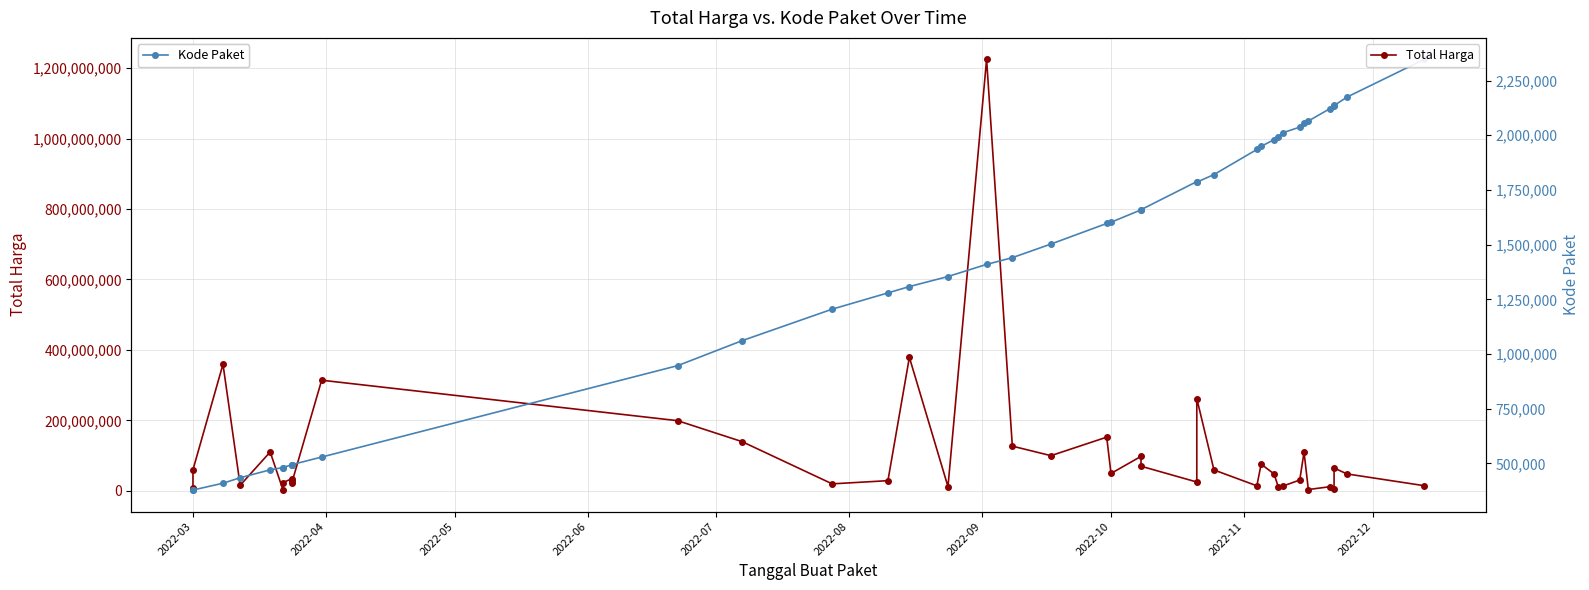

Is the value of Total Harga at 24 greater than the value of Kode Paket at 10?

Yes